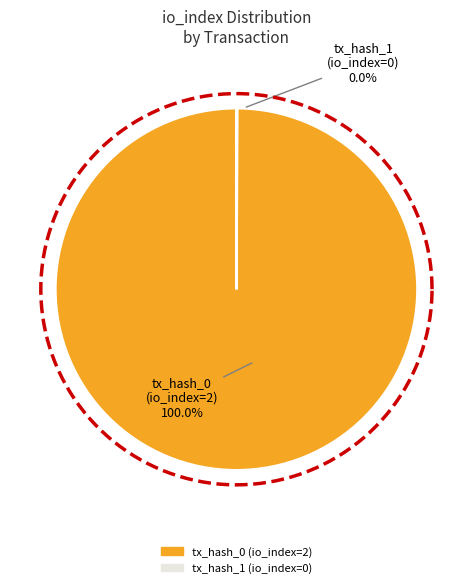

Which slice is the smallest?

tx_hash_1 (io_index=0)